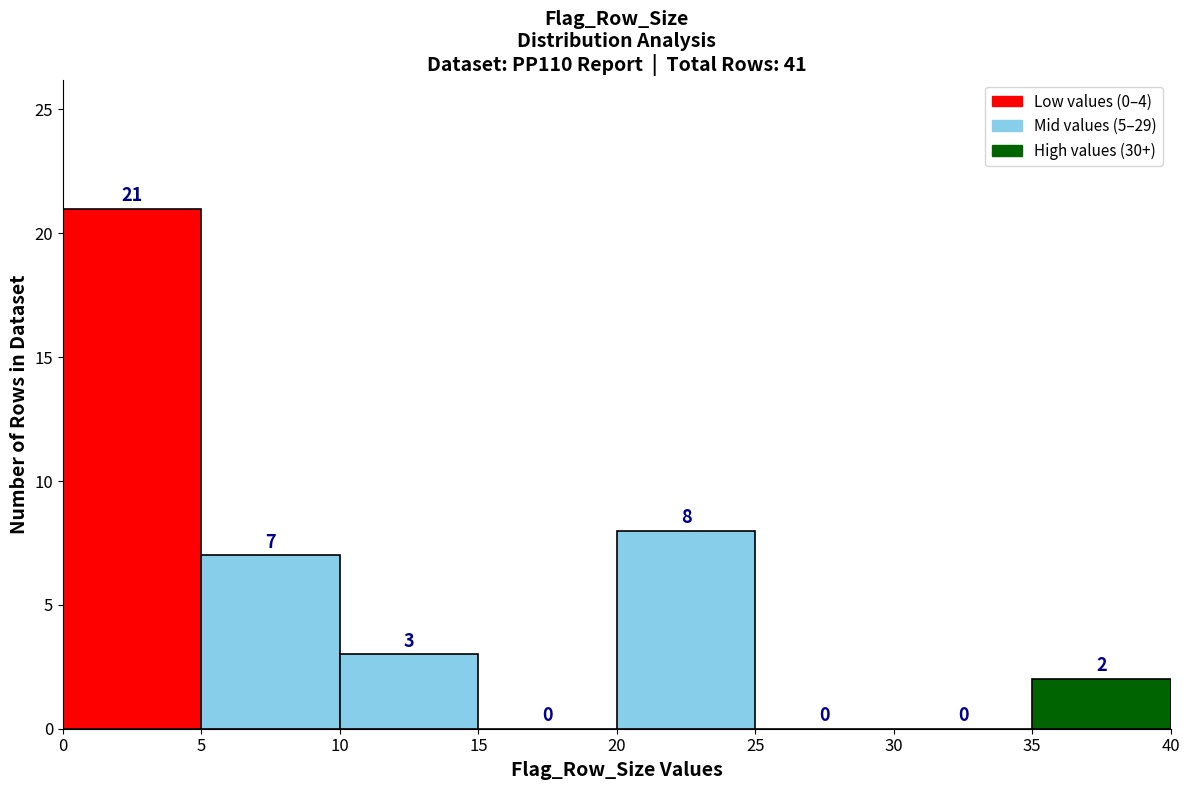

Reading left to right, list every bar in this chart as the range it spans on the x-axis followed by its height.

0 to 5: 21
5 to 10: 7
10 to 15: 3
15 to 20: 0
20 to 25: 8
25 to 30: 0
30 to 35: 0
35 to 40: 2